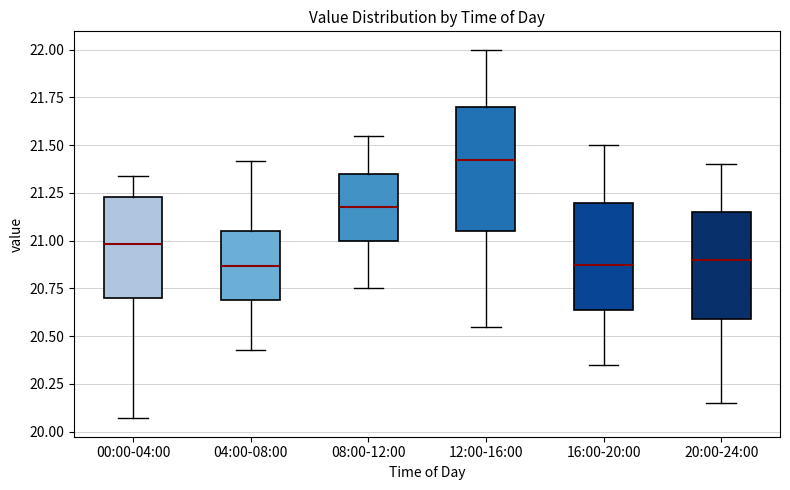

Comparing the boxes themselves (not the whiskers), which one is the tallest?

12:00-16:00